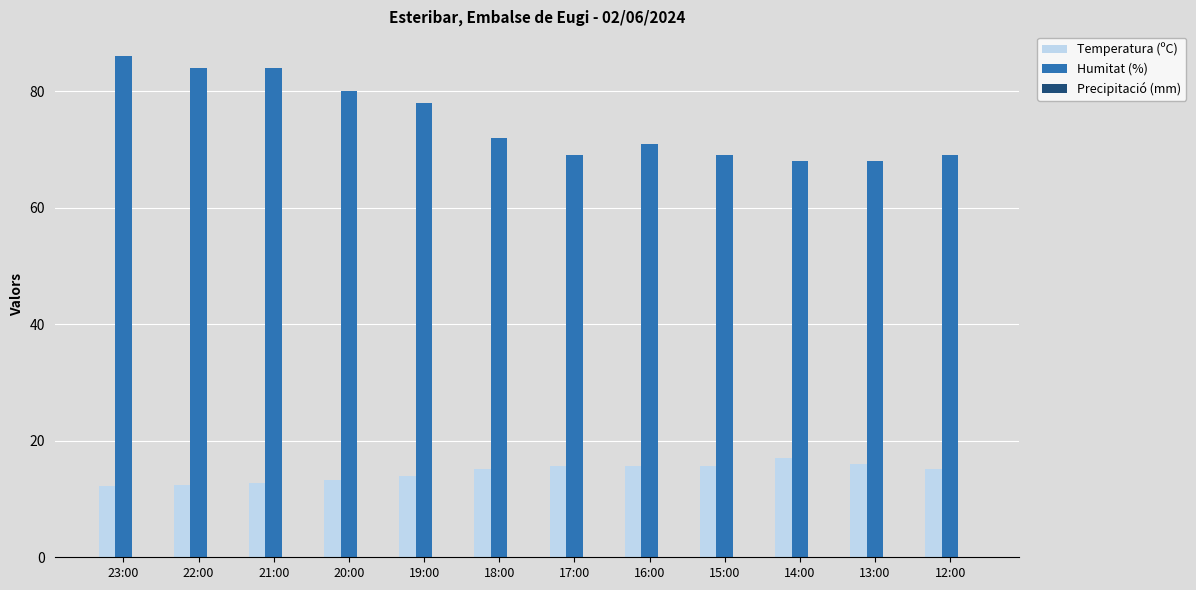

Is it true that Humitat (%) equals 72.0 at 18:00?

True